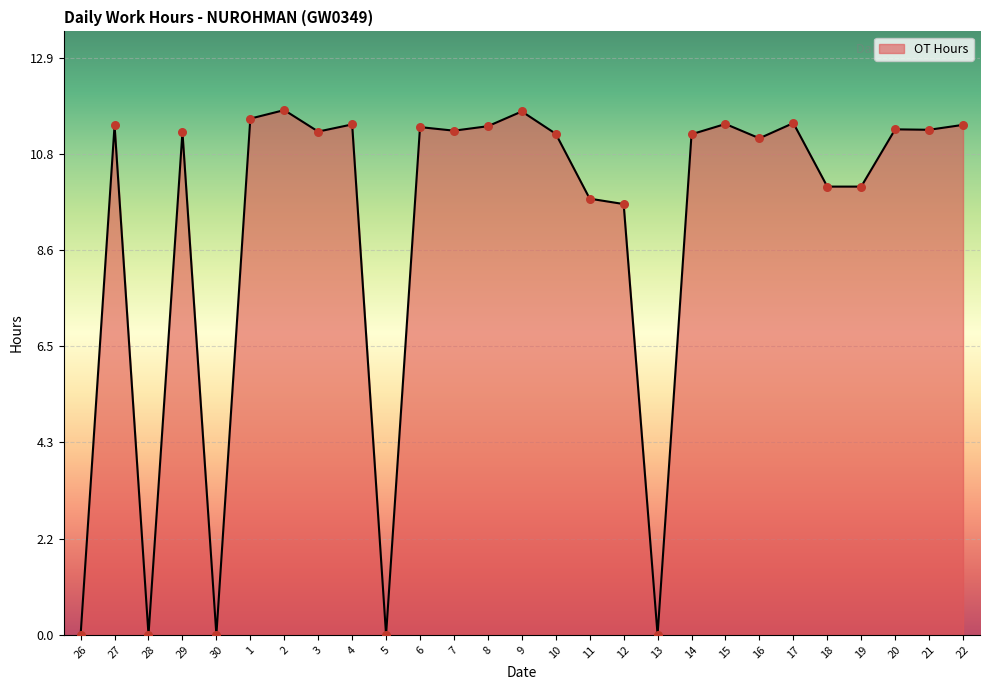

Which has a higher value, 12 or 21?

21